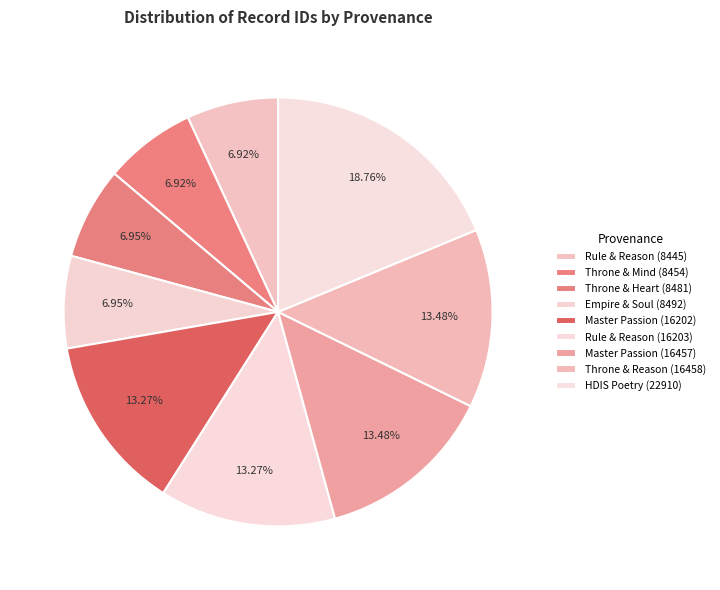

How many segments does this pie chart have?

9